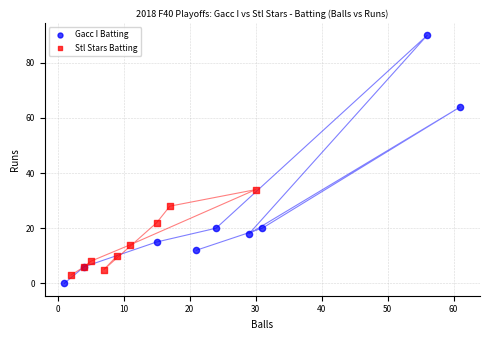

What are all the series names shown in the legend?

Gacc I Batting, Stl Stars Batting